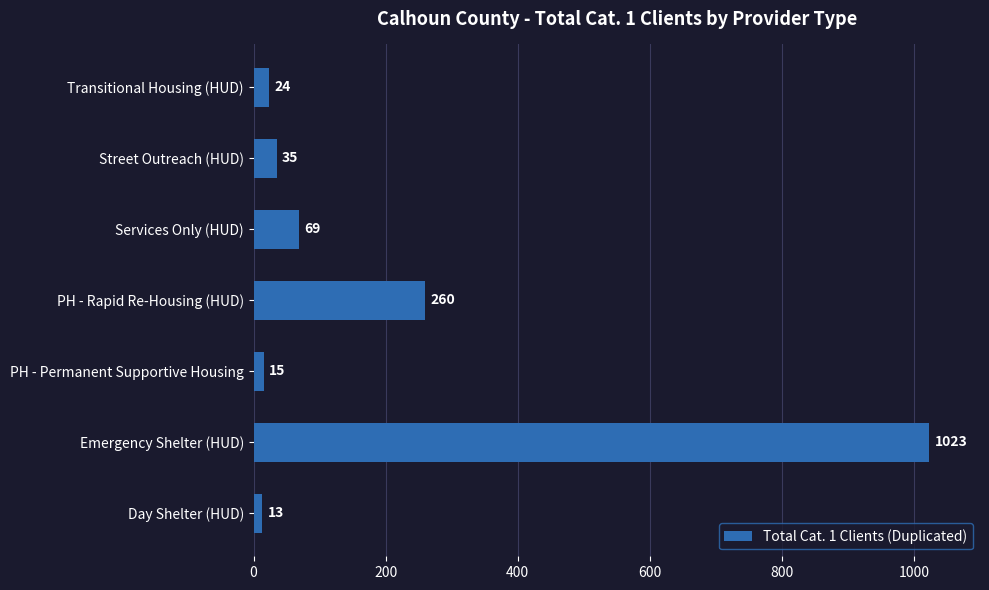

What is the minimum value shown in the chart?

13